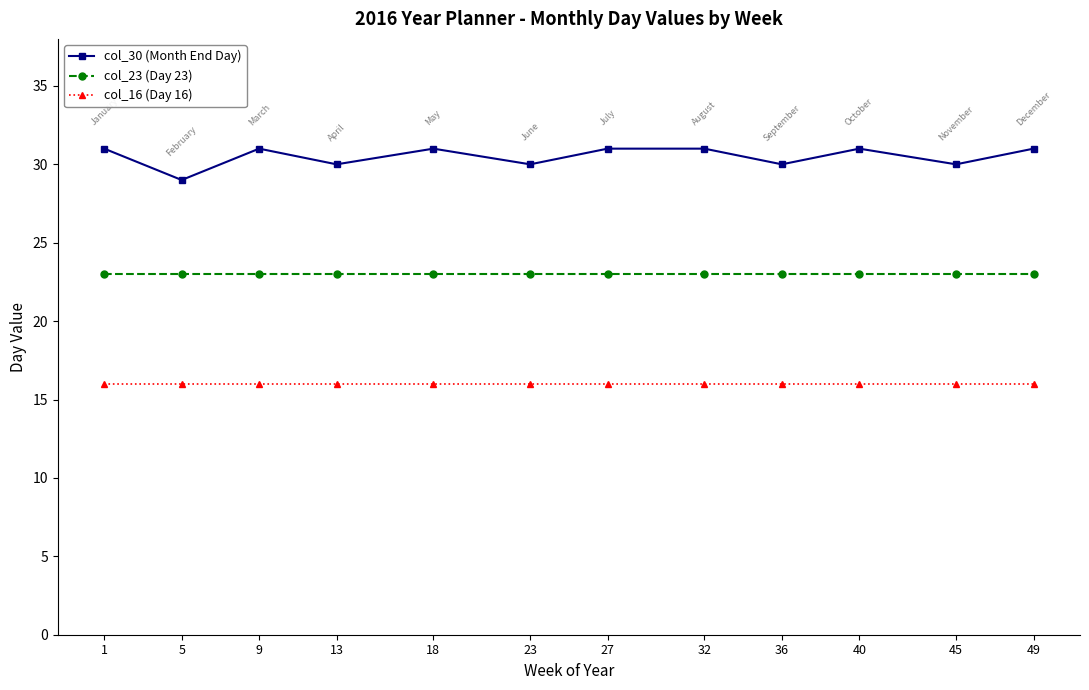

Reading right to left, extract all data points from this chart.

col_30 (Month End Day): 31	30	31	30	31	31	30	31	30	31	29	31
col_23 (Day 23): 23	23	23	23	23	23	23	23	23	23	23	23
col_16 (Day 16): 16	16	16	16	16	16	16	16	16	16	16	16